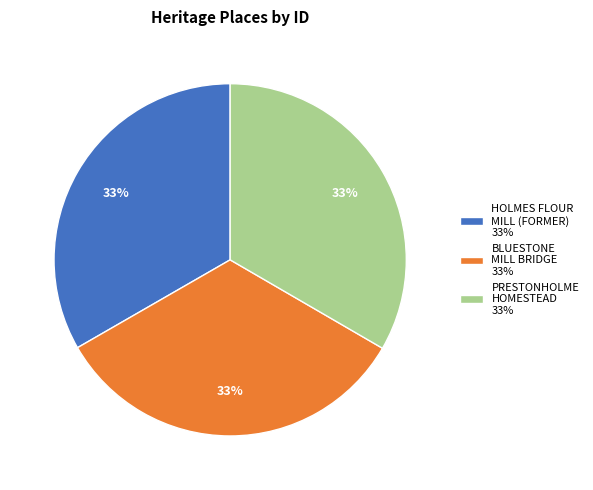

To the nearest percent, what is the combined percentage of PRESTONHOLME HOMESTEAD 33% and BLUESTONE MILL BRIDGE 33%?

67%